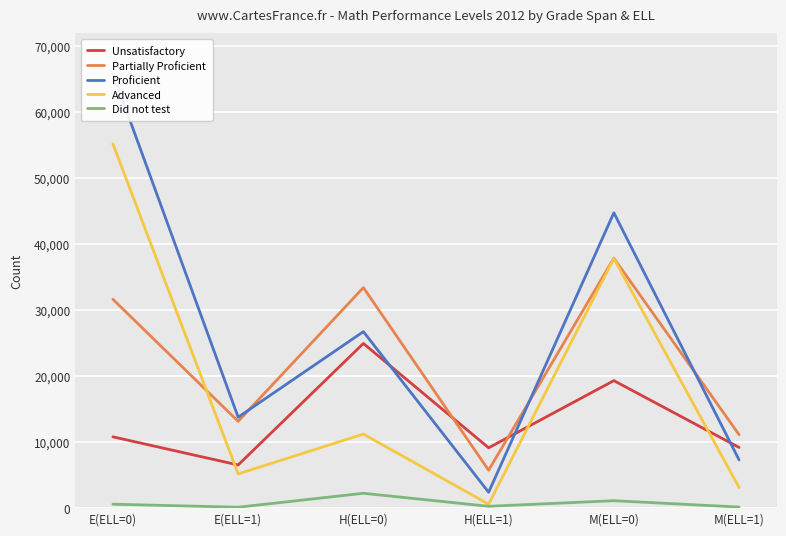

Reading left to right, list all the values displayed in this chart.

Unsatisfactory: 10811	6546	24966	9146	19329	9201
Partially Proficient: 31662	13157	33437	5745	37897	11133
Proficient: 65879	13786	26758	2407	44777	7310
Advanced: 55226	5191	11229	598	37844	3124
Did not test: 597	139	2252	281	1129	163